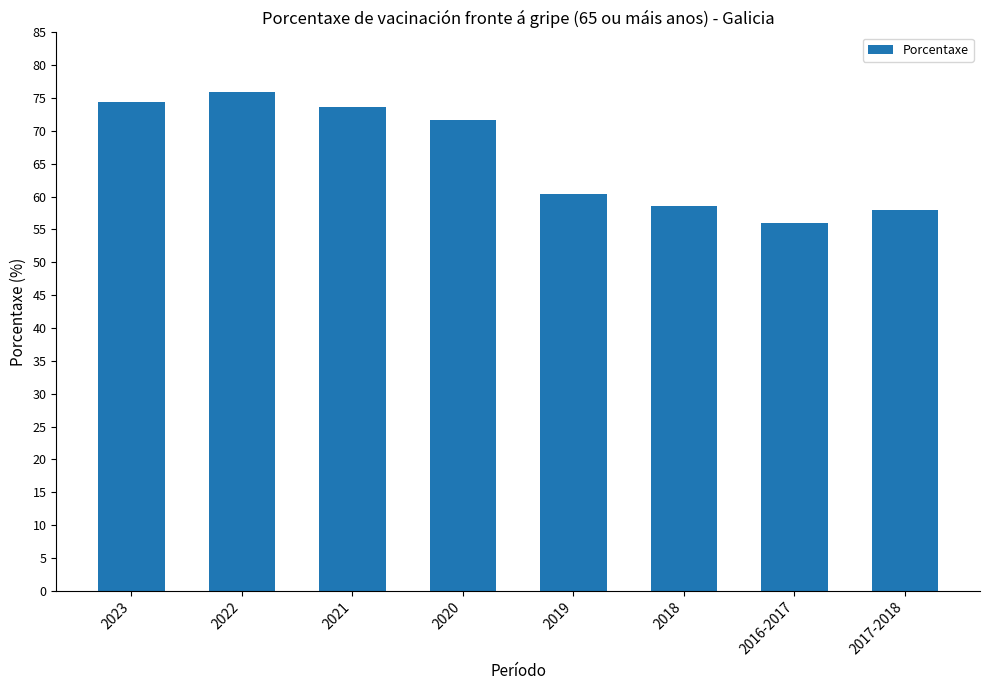

Reading left to right, what are all the values shown in this chart?

2023=74.4	2022=76.0	2021=73.7	2020=71.7	2019=60.4	2018=58.6	2016-2017=56.0	2017-2018=58.0